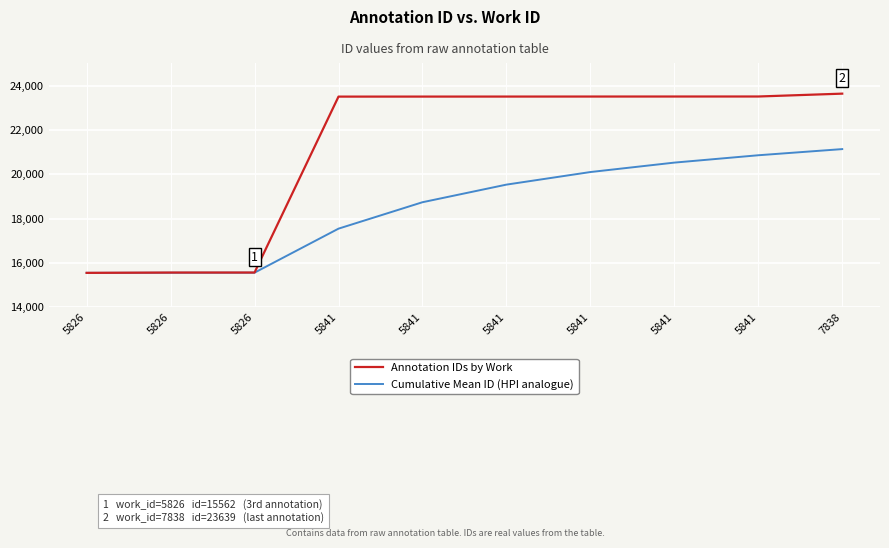

At how many categories does at least one series exceed 18041?

7